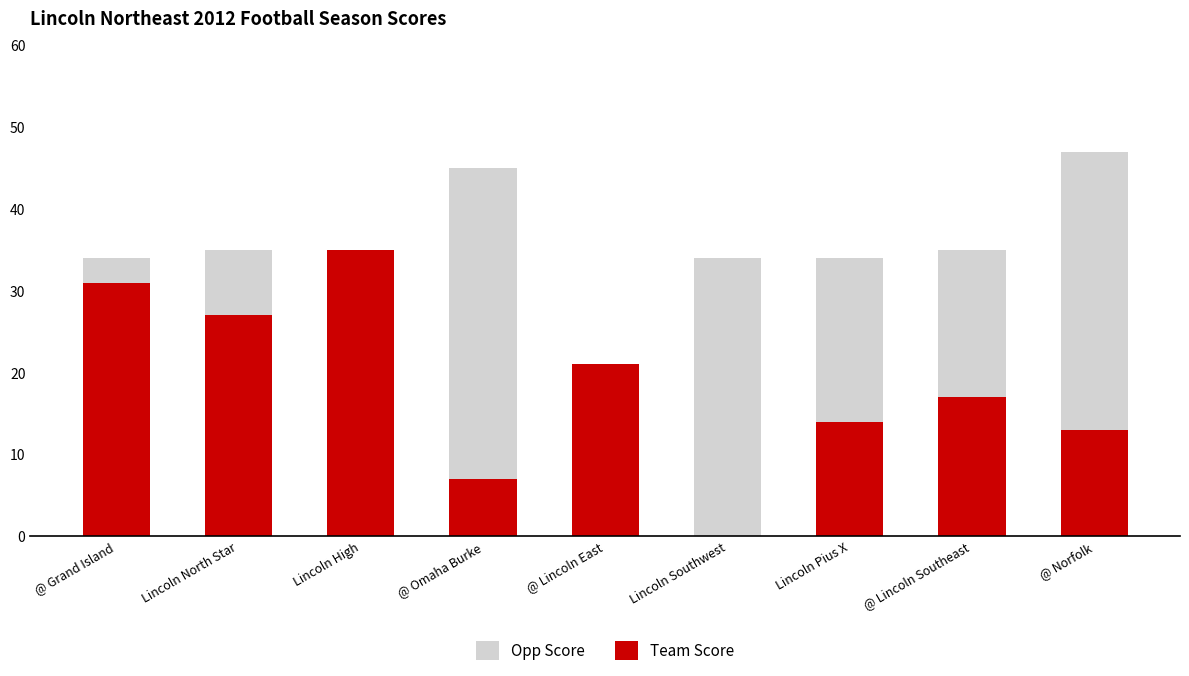

What is the average value of the Team Score series?

18